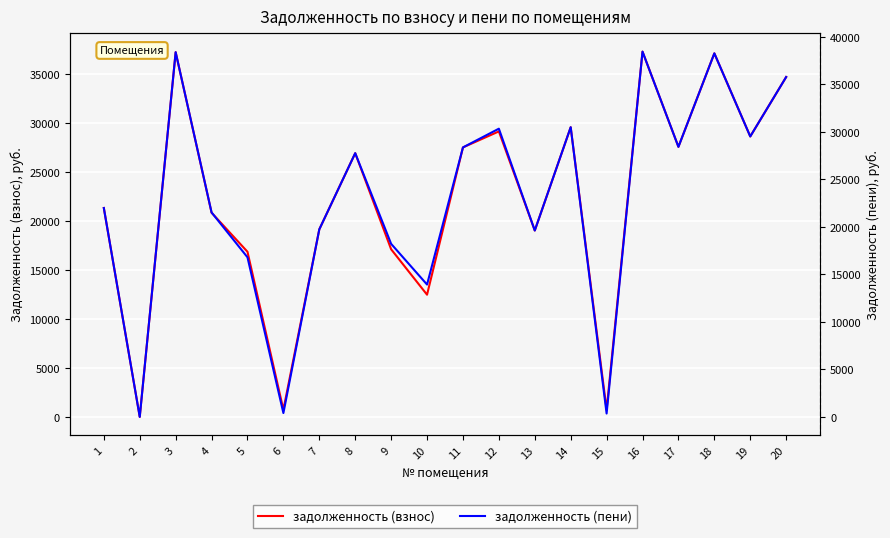

Rank the series at 20 from lowest to highest value.

задолженность (взнос), задолженность (пени)